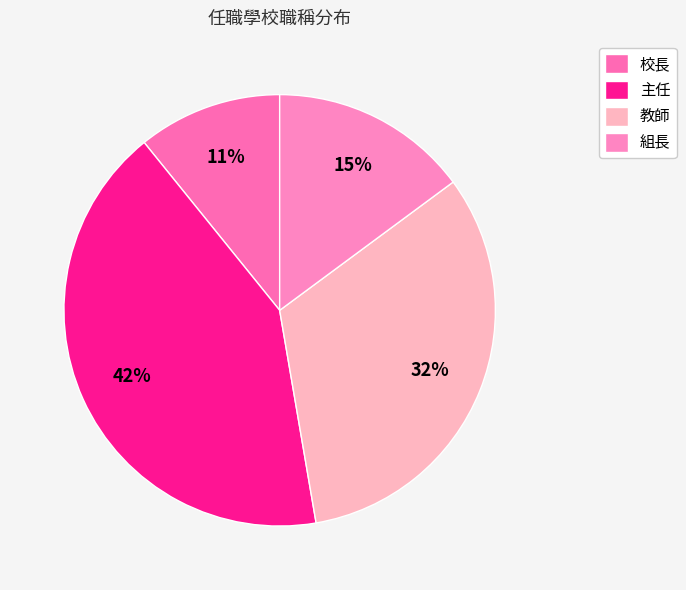

To the nearest percent, what portion does 主任 represent?

42%